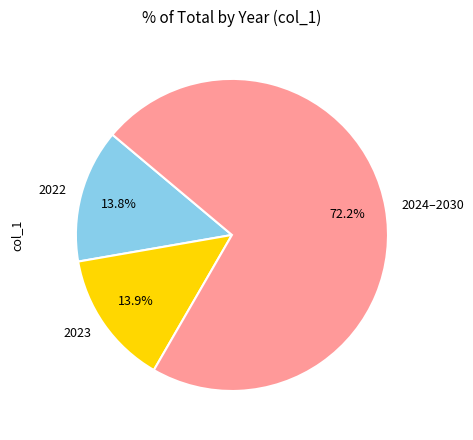

Which category has the biggest portion of the pie?

2024–2030